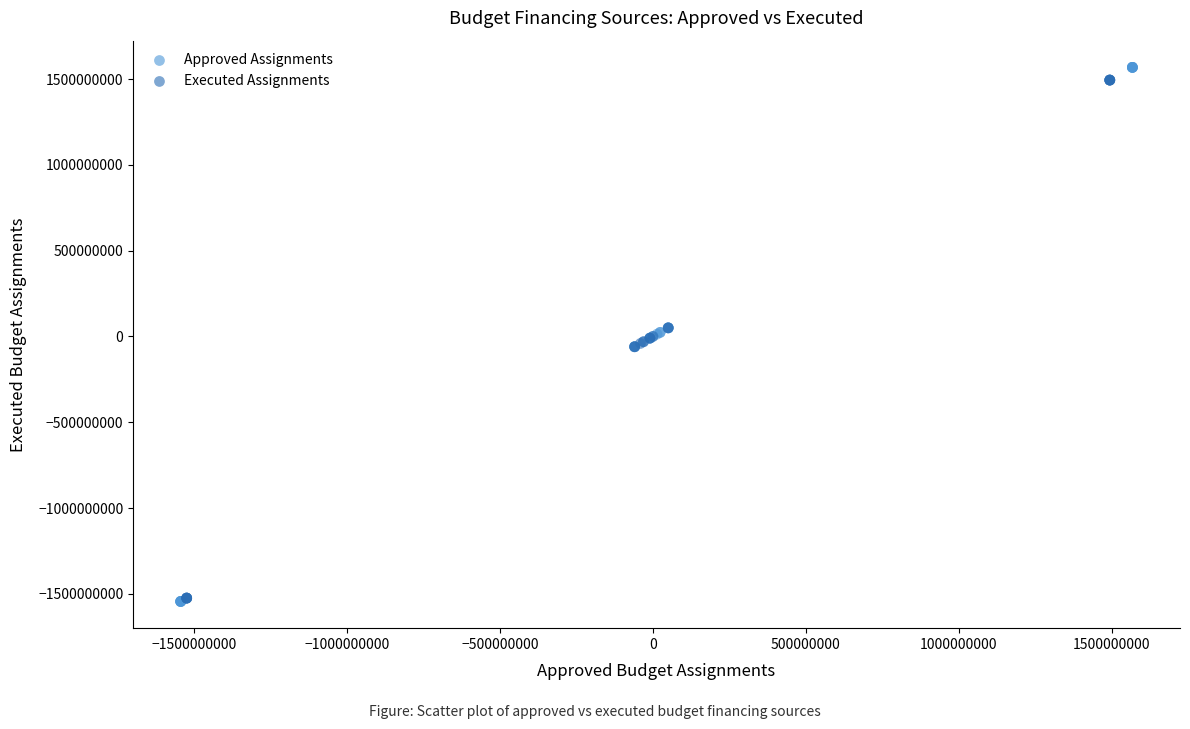

What are all the series names shown in the legend?

Approved Assignments, Executed Assignments